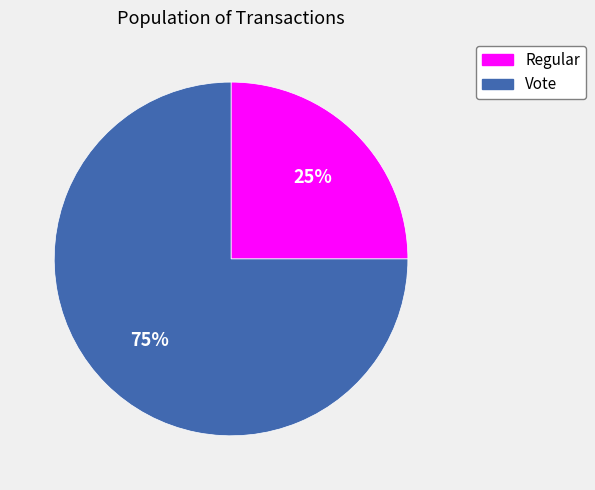

Which has a higher value, Vote or Regular?

Vote